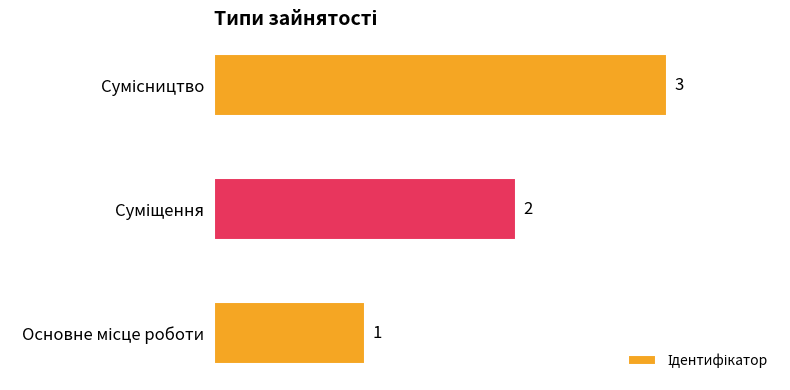

How many bars are there in total?

3